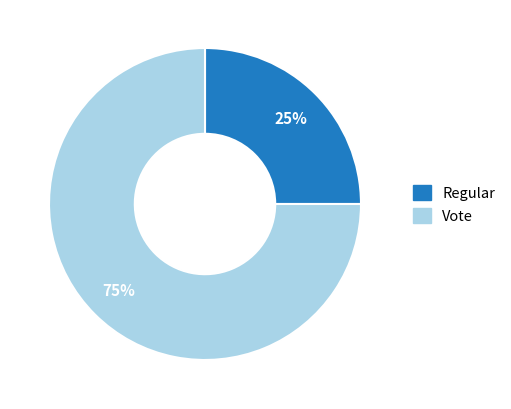

What is the ratio of the value at Regular to the value at Vote?

0.3